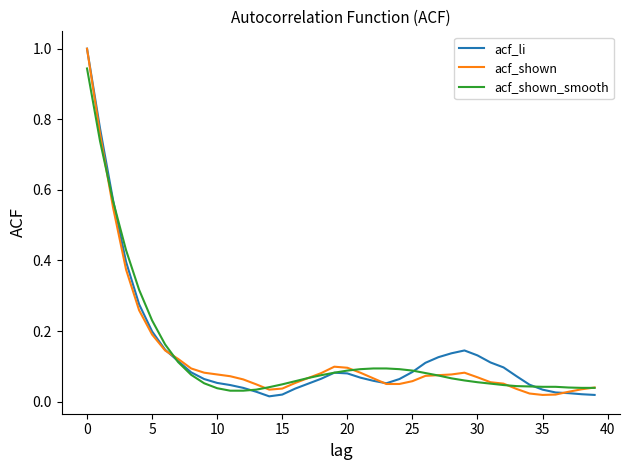

What is the greatest value displayed?

1.0